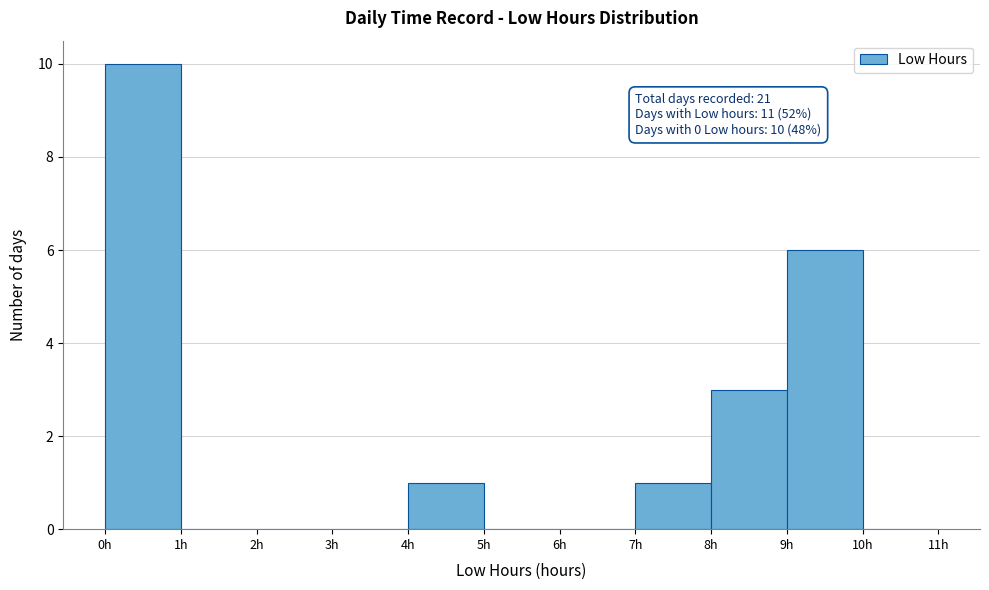

Which range on the x-axis has the tallest bar?

0 to 1